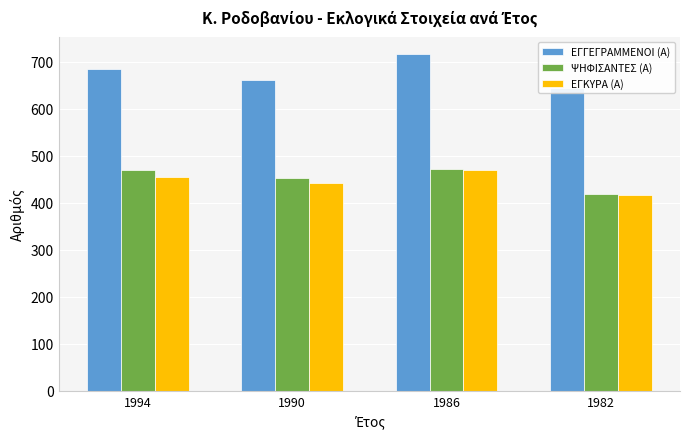

What is the average value of the ΨΗΦΙΣΑΝΤΕΣ (Α) series?

453